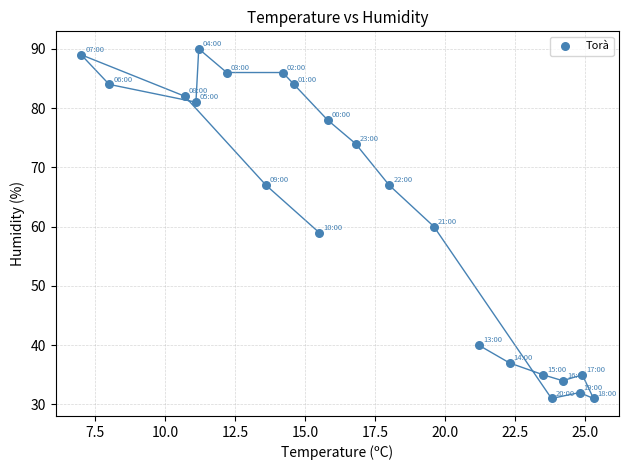

What is the range of Y values (max minus min)?

59